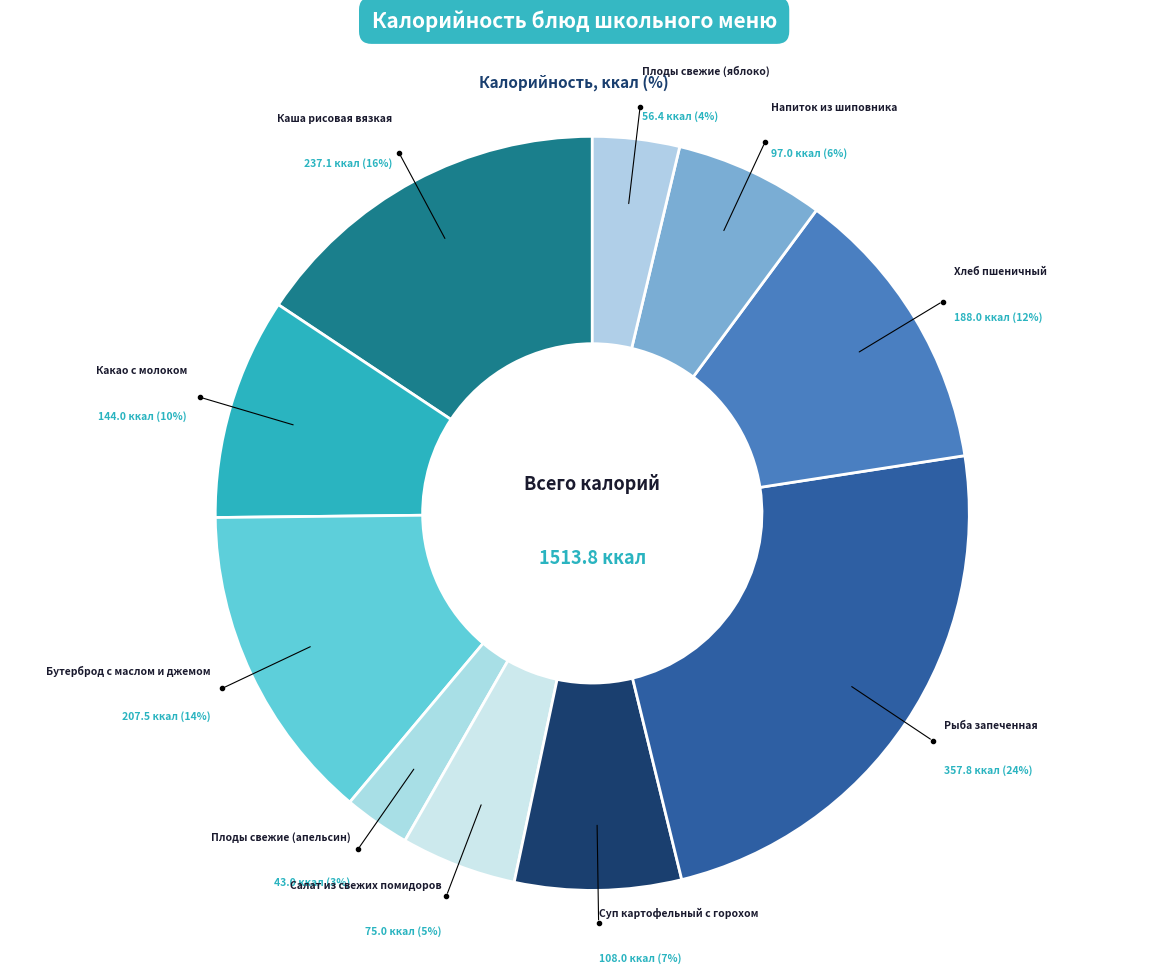

How many slices are in this pie chart?

10